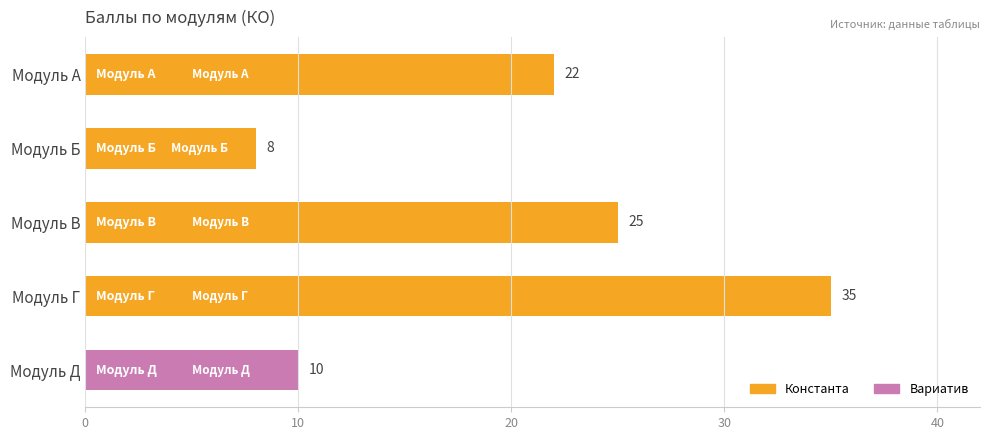

Does the chart contain any negative values?

No